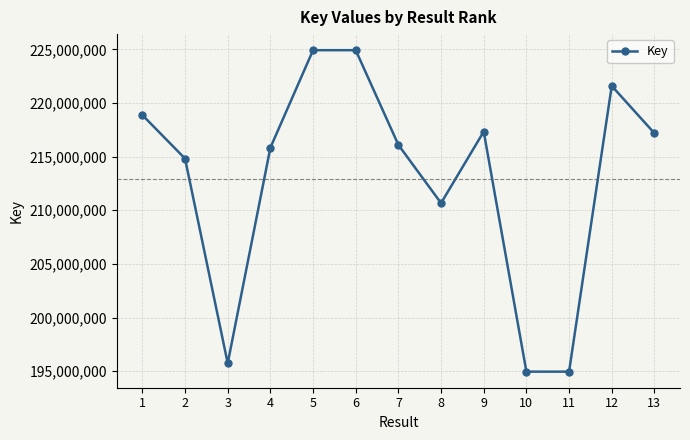

How many values are below 216098841?

6